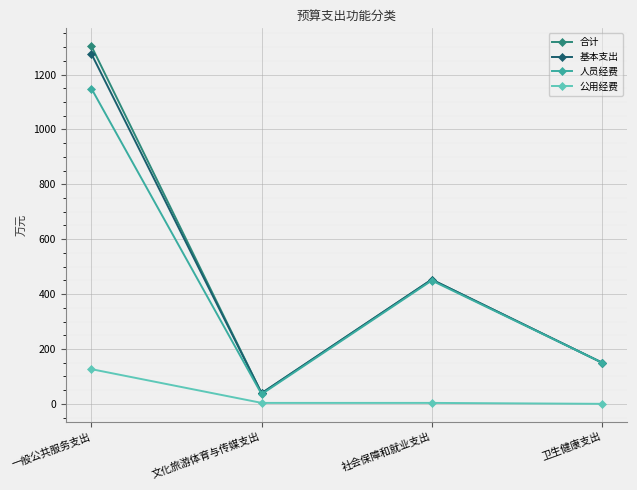

List the labels in order of 人员经费 value, smallest first.

文化旅游体育与传媒支出, 卫生健康支出, 社会保障和就业支出, 一般公共服务支出